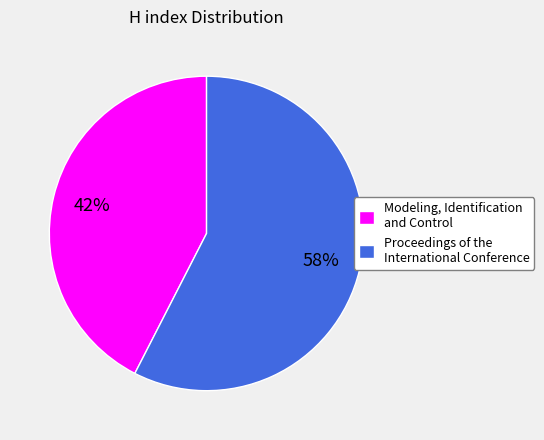

How many segments does this pie chart have?

2